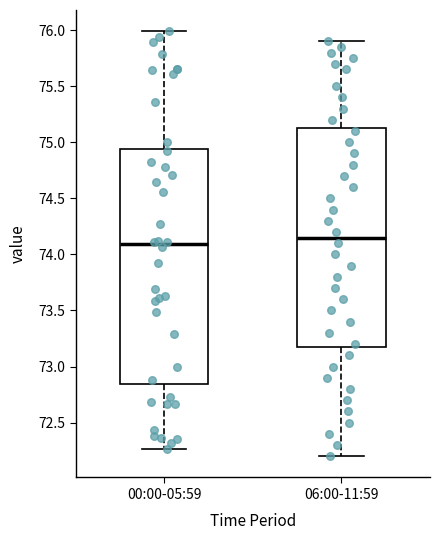

Which box has the lowest median line?

00:00-05:59